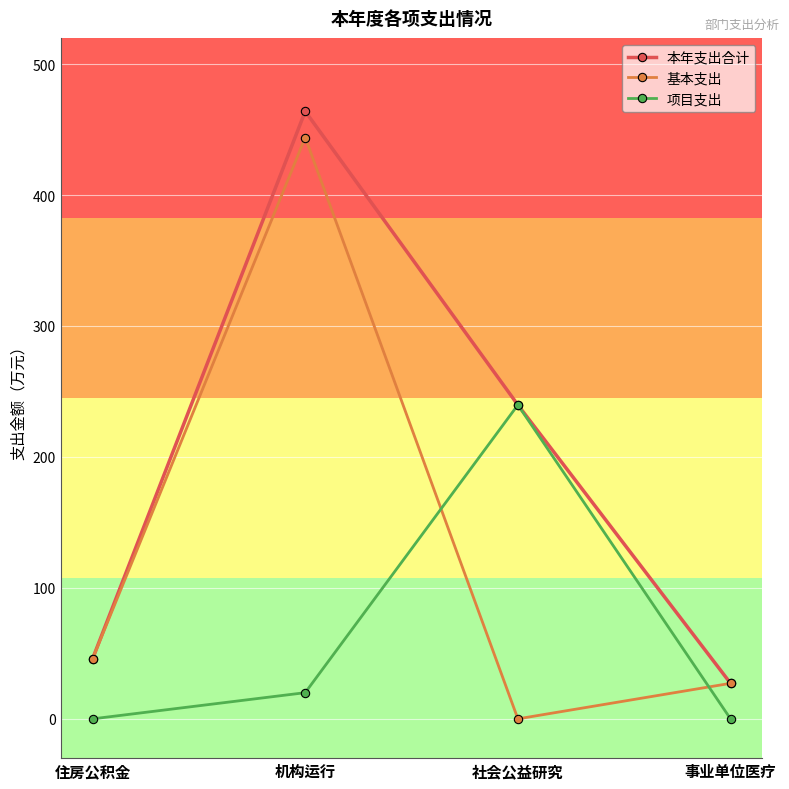

What is the total value across all series at 住房公积金?

91.7